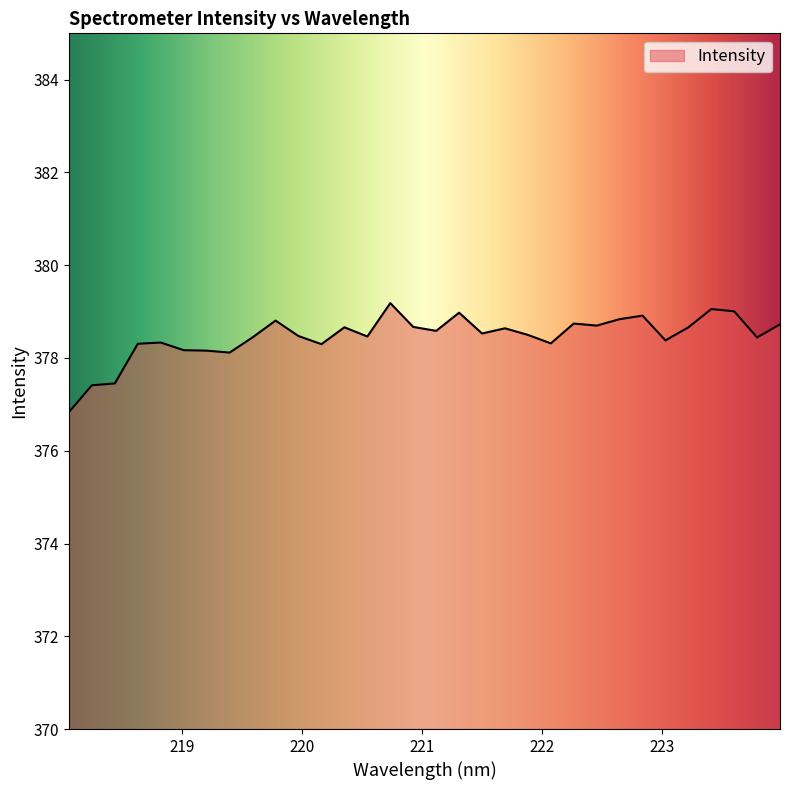

What is the minimum value shown in the chart?

376.8